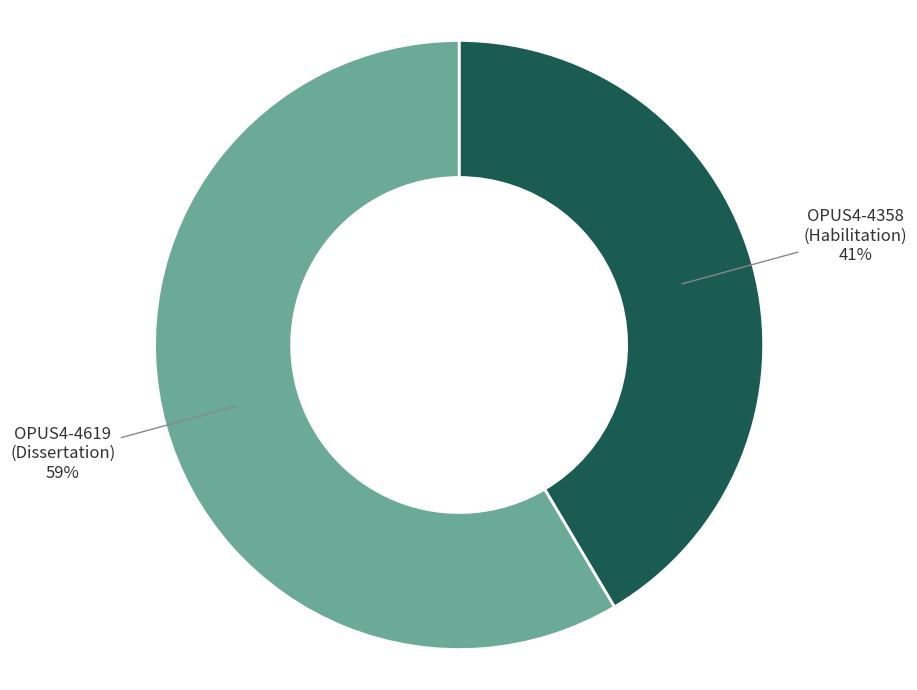

To the nearest percent, what is the average slice percentage?

50%